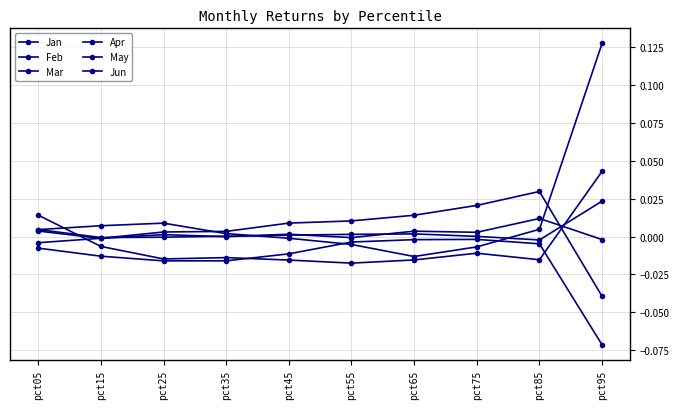

Is it true that Jun equals -0.0 at pct05?

True